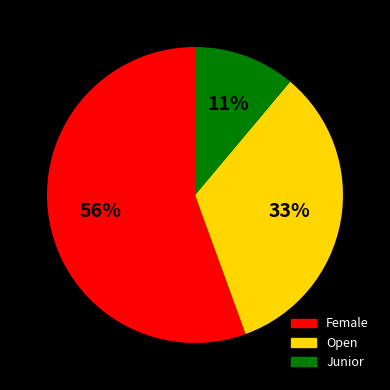

Combined, do Junior and Open account for over 50%?

No